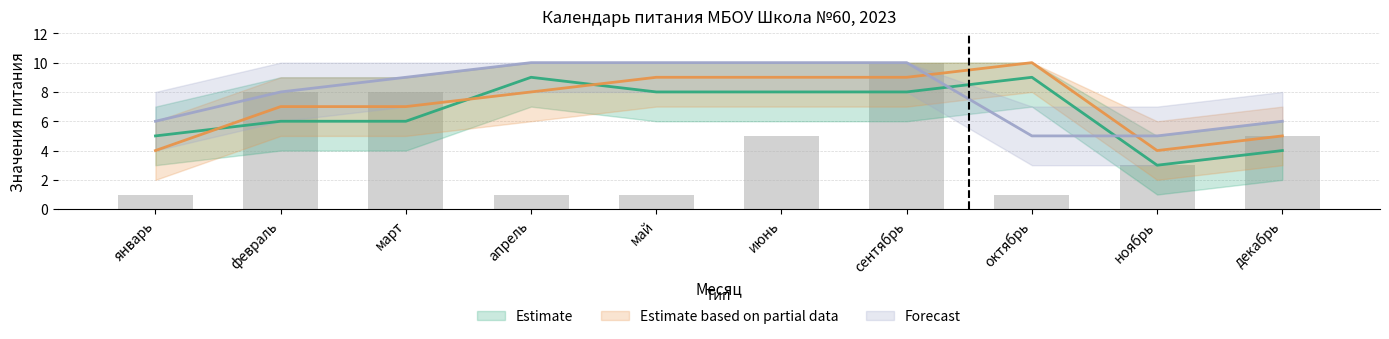

Reading left to right, transcribe all the data shown in this chart.

Estimate: 5	6	6	9	8	8	8	9	3	4
Estimate based on partial data: 4	7	7	8	9	9	9	10	4	5
Forecast: 6	8	9	10	10	10	10	5	5	6